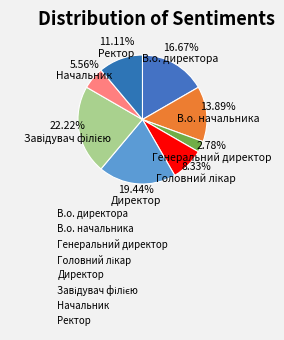

How many segments does this pie chart have?

8